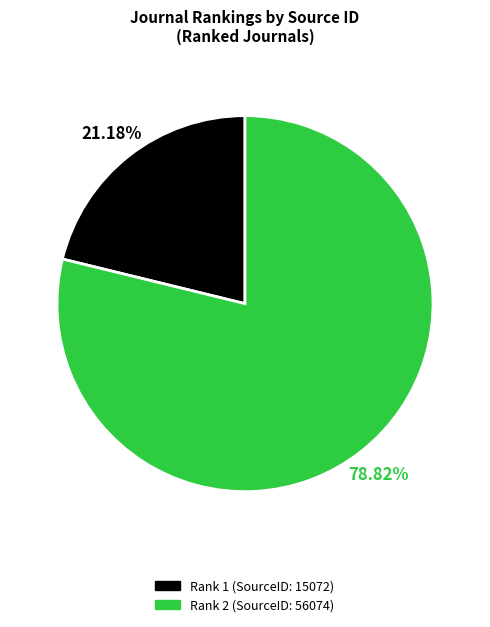

Is there a majority slice in this chart?

Yes